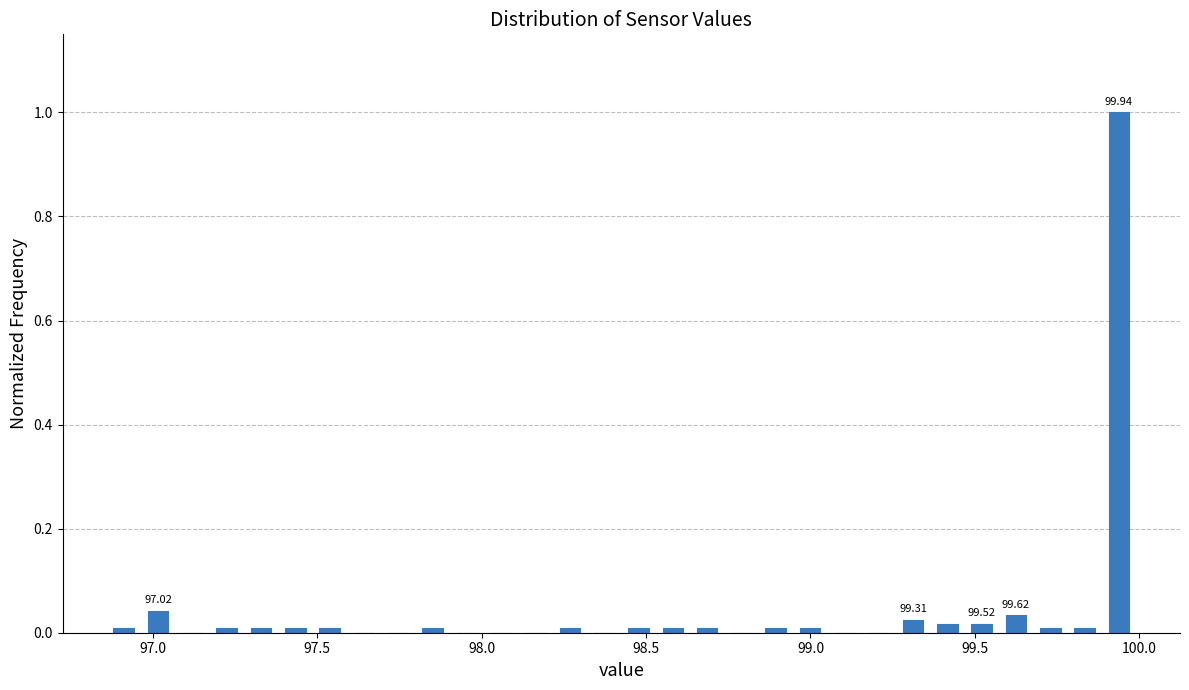

Read against the x-axis, roughly where is the centre of the tallest bar?

99.95